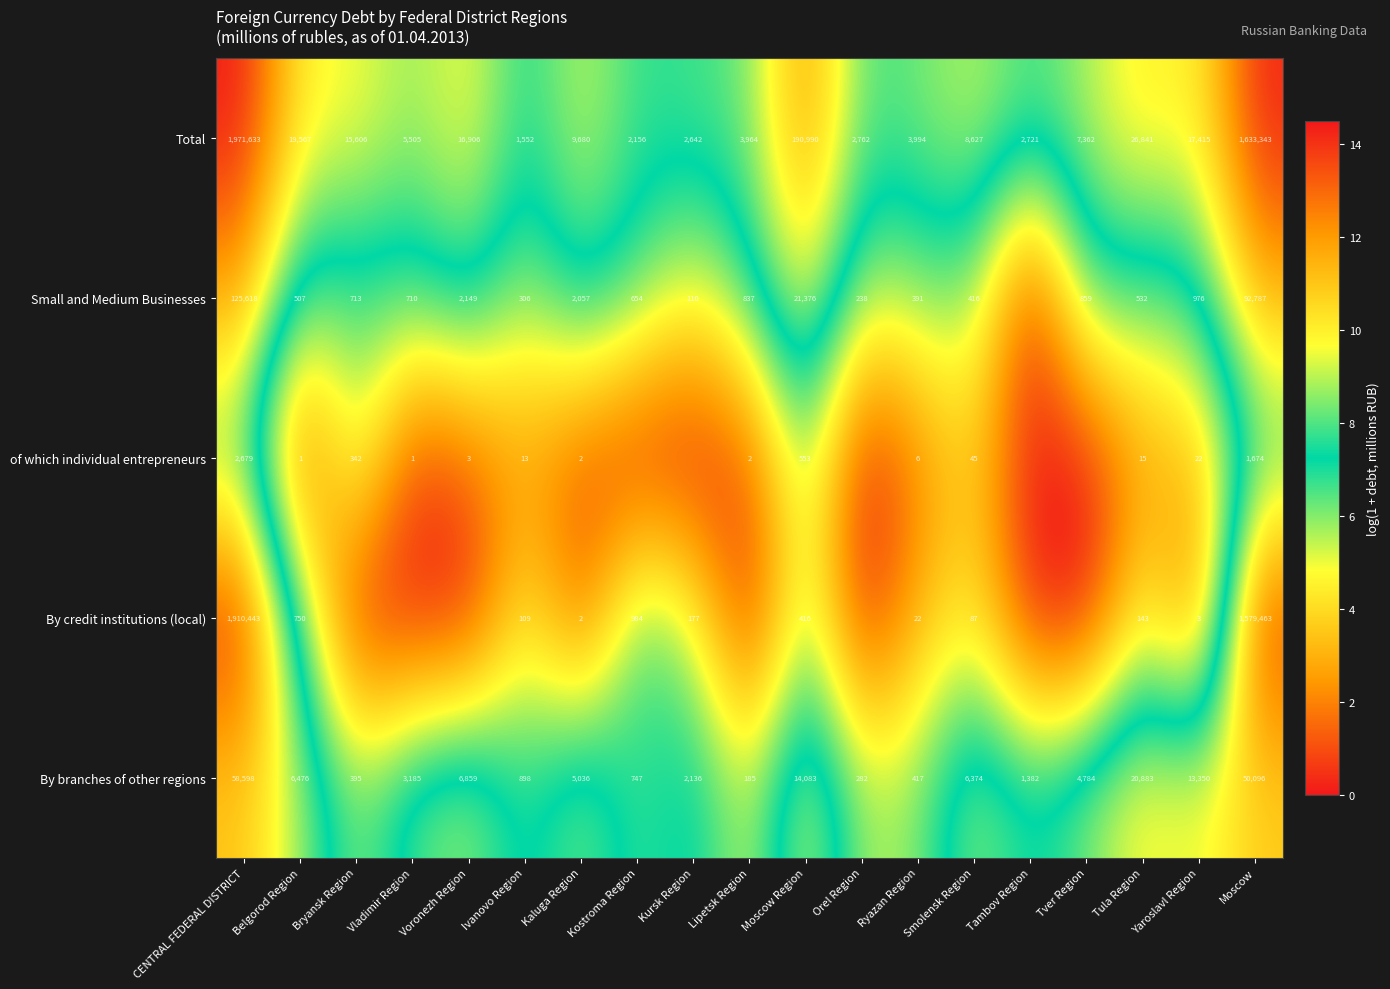

Rank the categories by Total value from highest to lowest.

CENTRAL FEDERAL DISTRICT, Moscow, Moscow Region, Tula Region, Belgorod Region, Yaroslavl Region, Voronezh Region, Bryansk Region, Kaluga Region, Smolensk Region, Tver Region, Vladimir Region, Ryazan Region, Lipetsk Region, Orel Region, Tambov Region, Kursk Region, Kostroma Region, Ivanovo Region